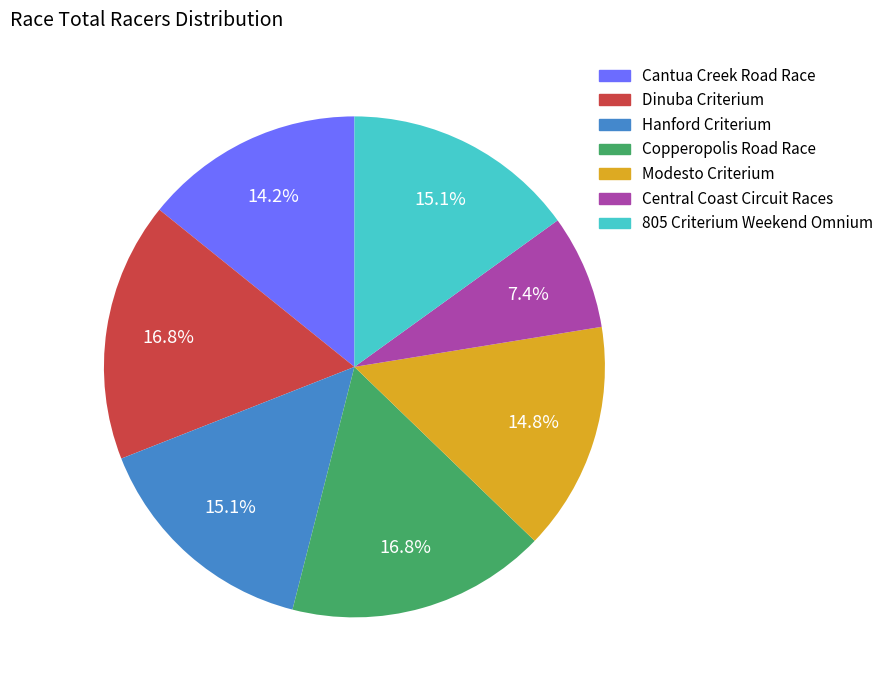

What is the smallest slice in the pie chart?

Central Coast Circuit Races